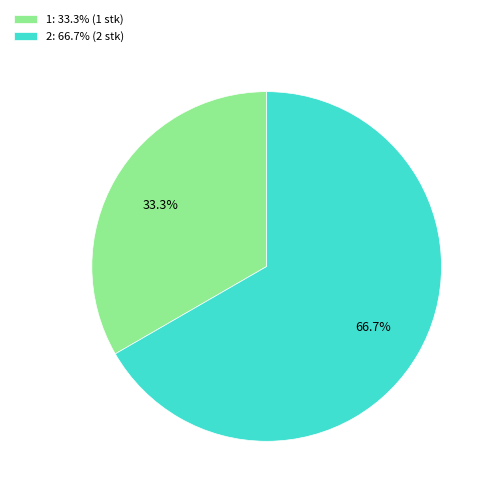

Is there a majority slice in this chart?

Yes